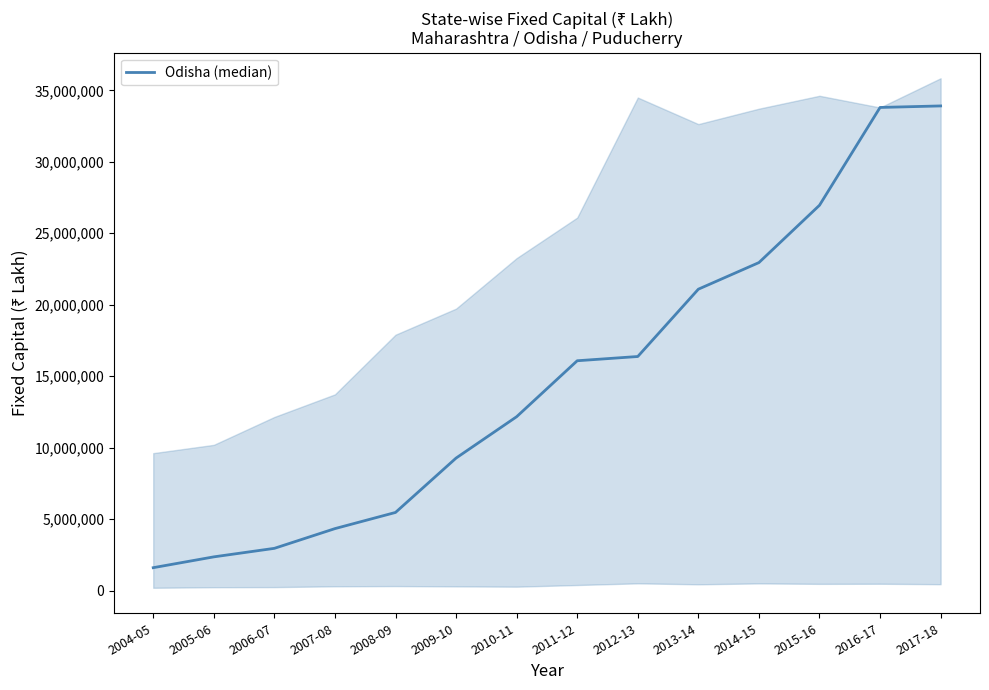

The value at 2005-06 is 4220204. True or false?

False